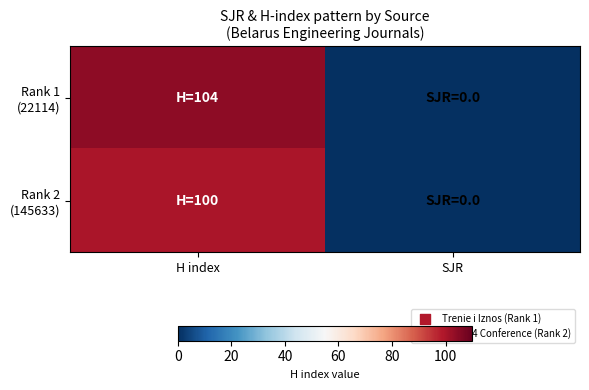

Rank the series at SJR from highest to lowest value.

Rank 1 (22114), Rank 2 (145633)